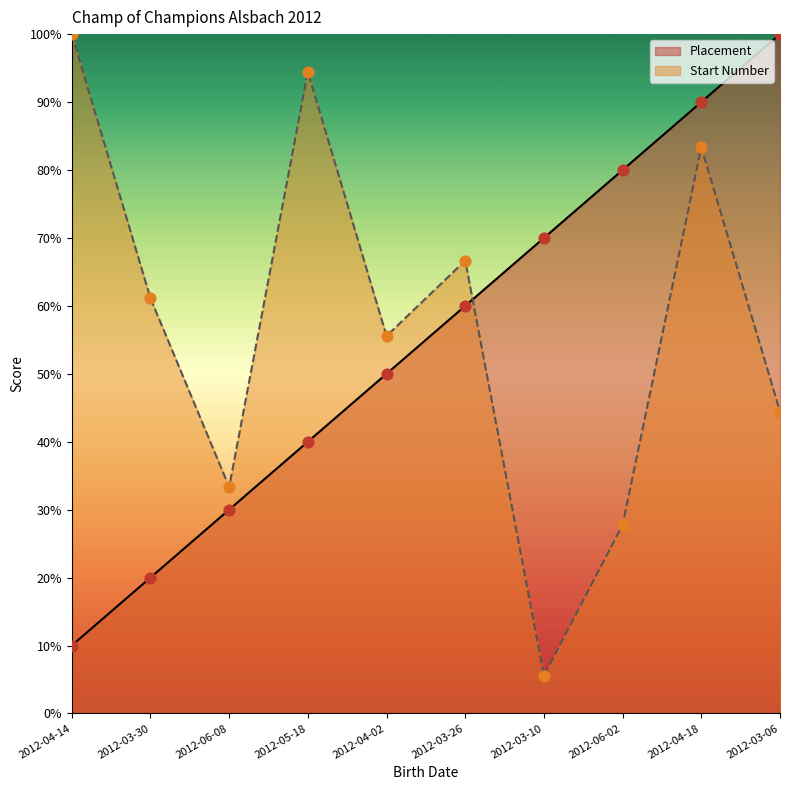

Which series contains the highest Y value?

Placement